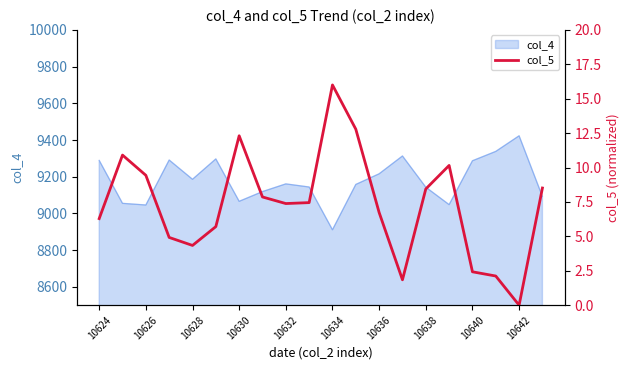

Is it true that the value at 13 is 1.8?

True